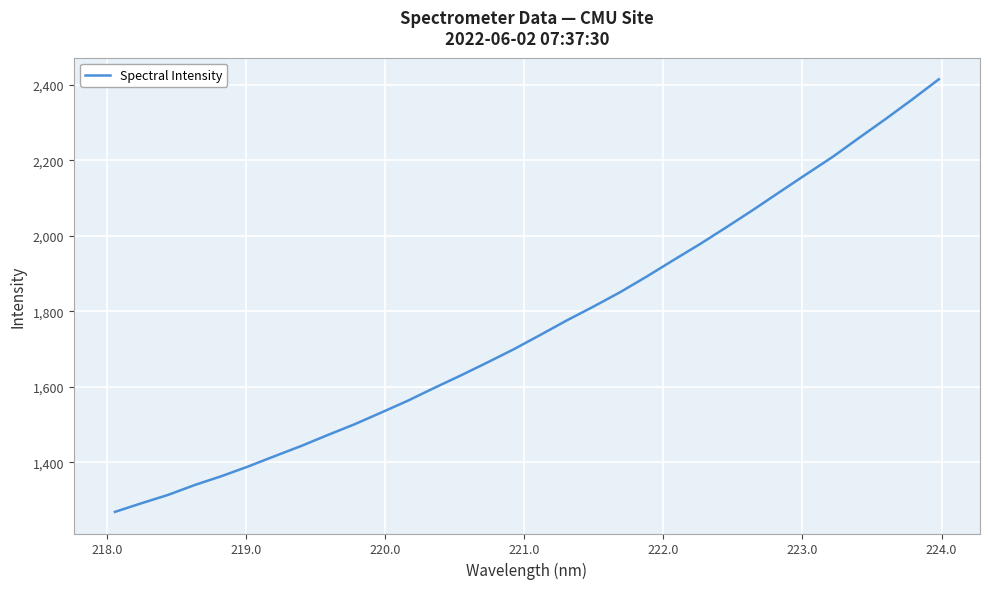

What is the minimum value shown in the chart?

1269.0